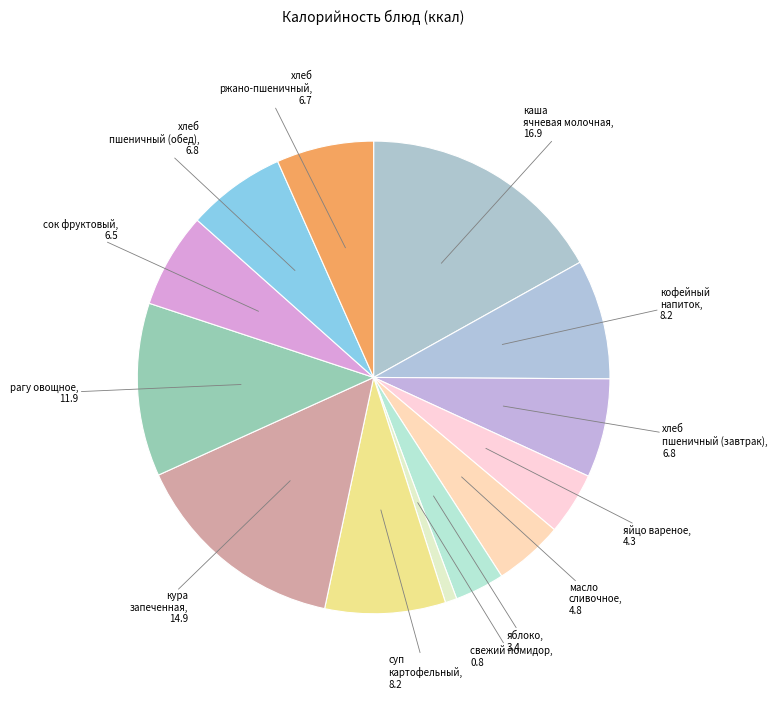

Count the number of slices in the pie.

13